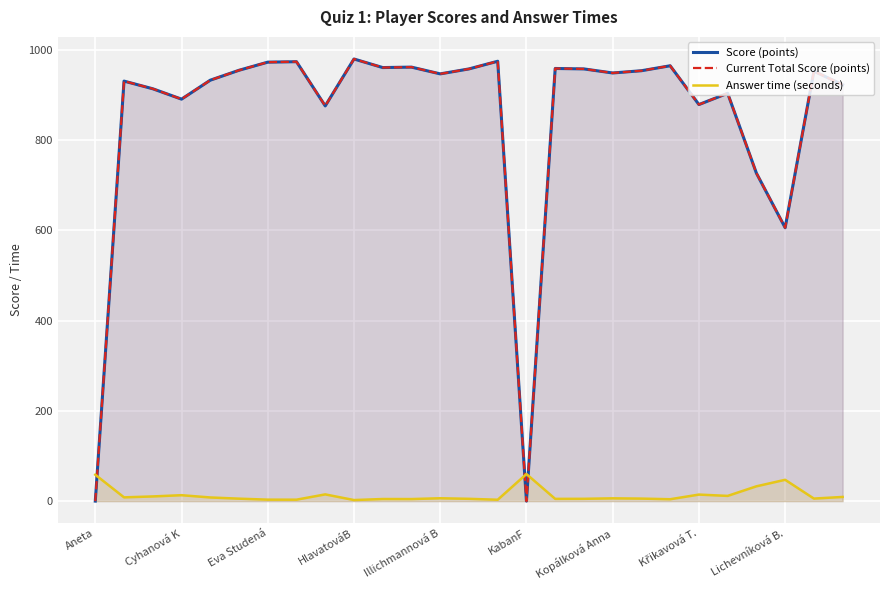

Rank the series by their maximum value, from highest to lowest.

Score (points), Current Total Score (points), Answer time (seconds)